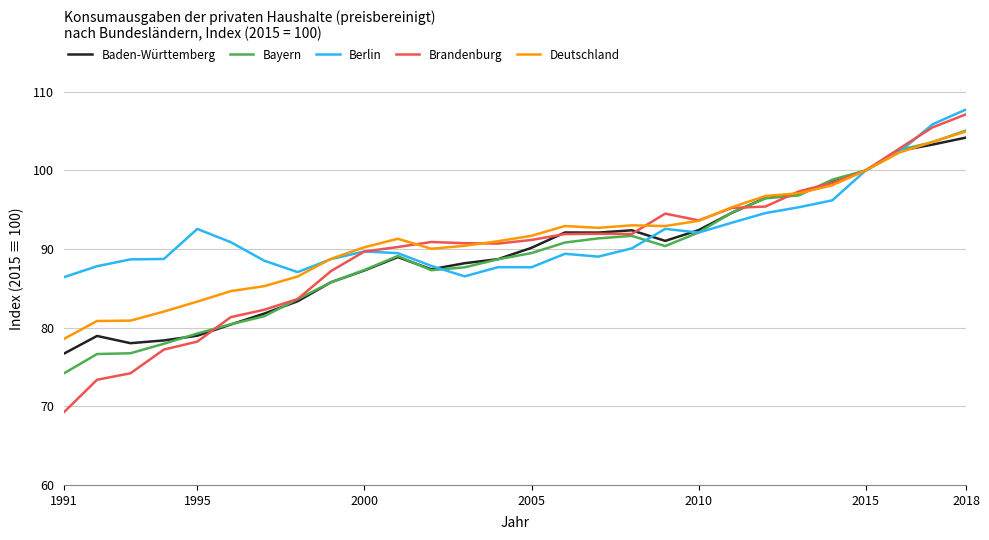

What is the maximum value shown in the chart?

107.8